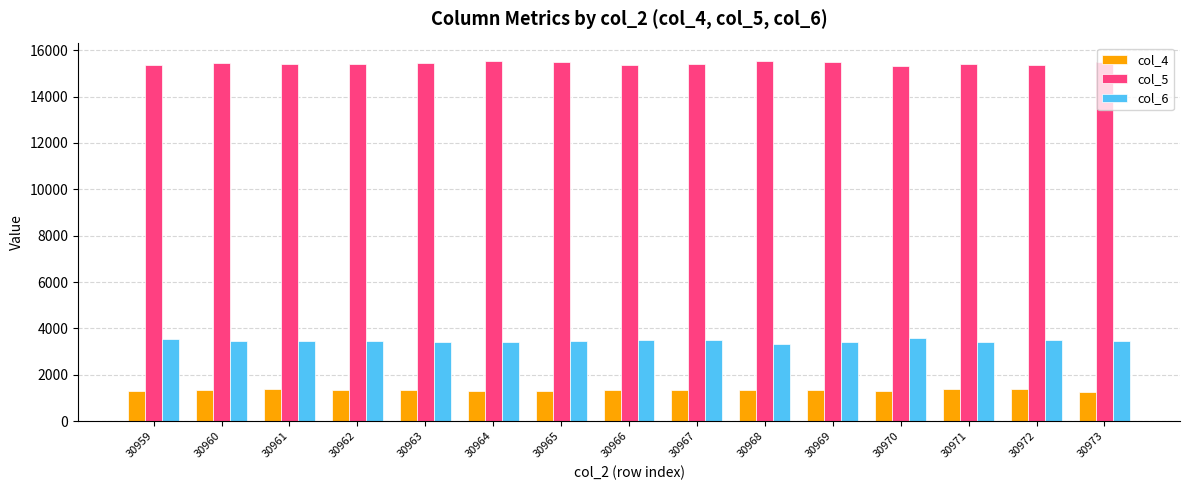

Does the chart contain any negative values?

No